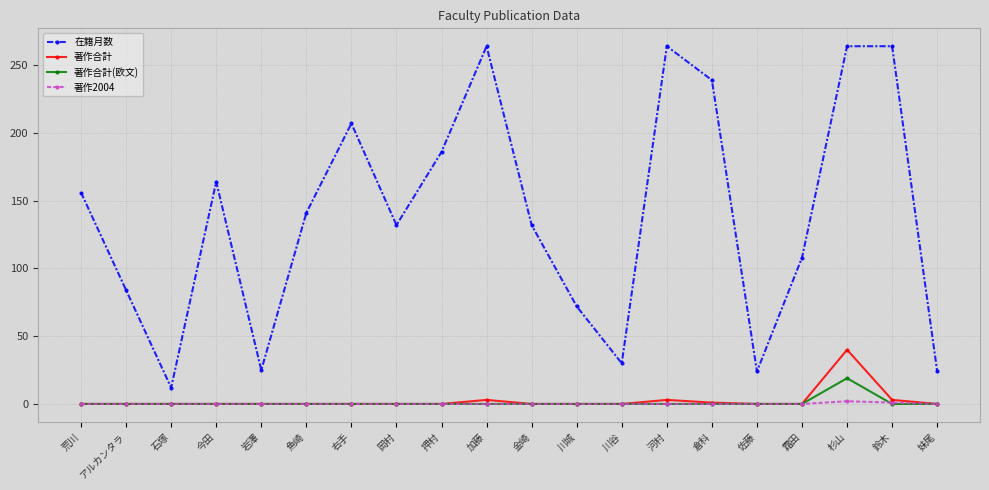

What is the minimum value for 在籍月数?

12